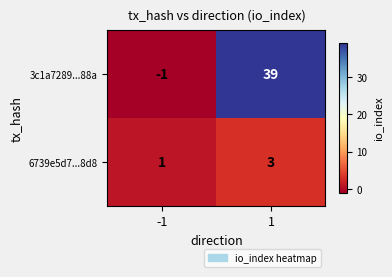

Which series changed the most between -1 and 1?

3c1a7289...88a